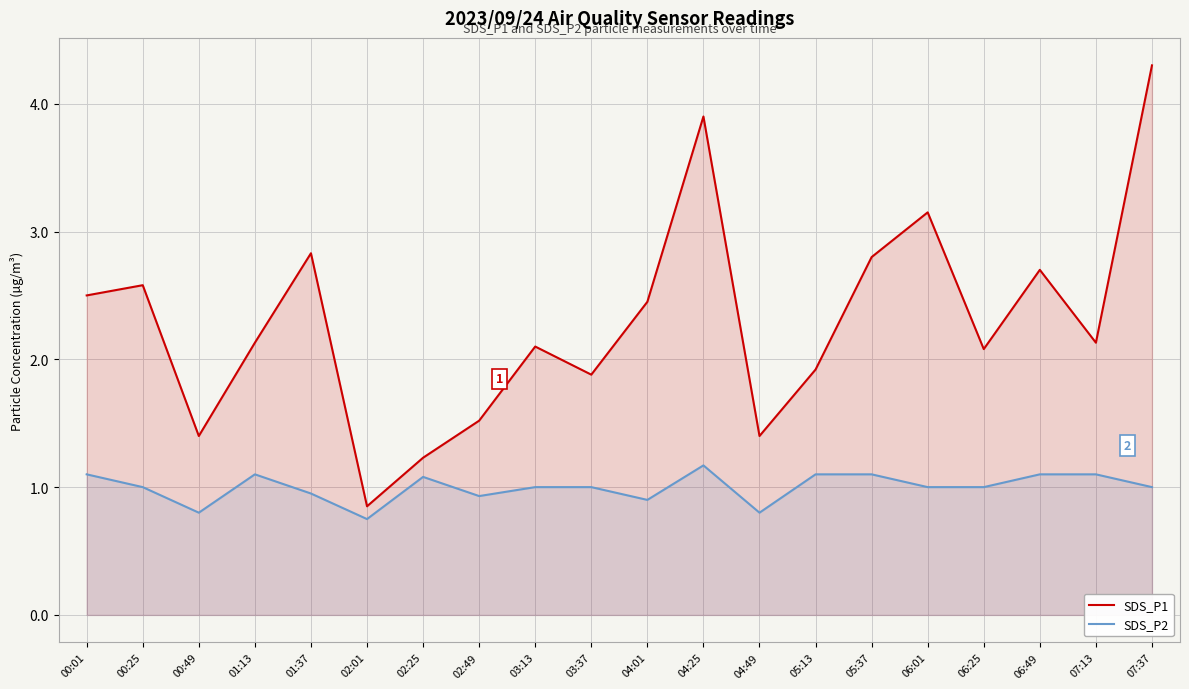

How many lines are shown in the chart?

2